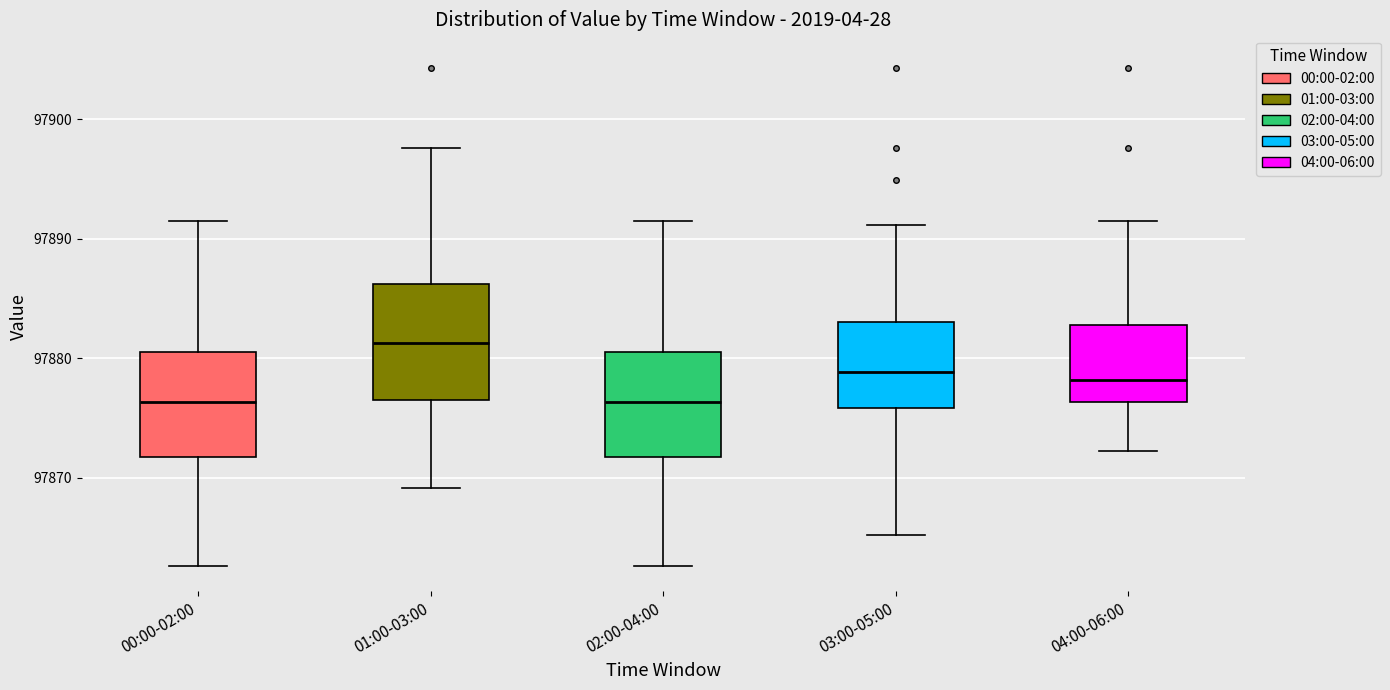

Where does the median line of the box for 02:00-04:00 sit on the y-axis? The values are not printed on the chart, so give them approximately, as read against the axis.

97876